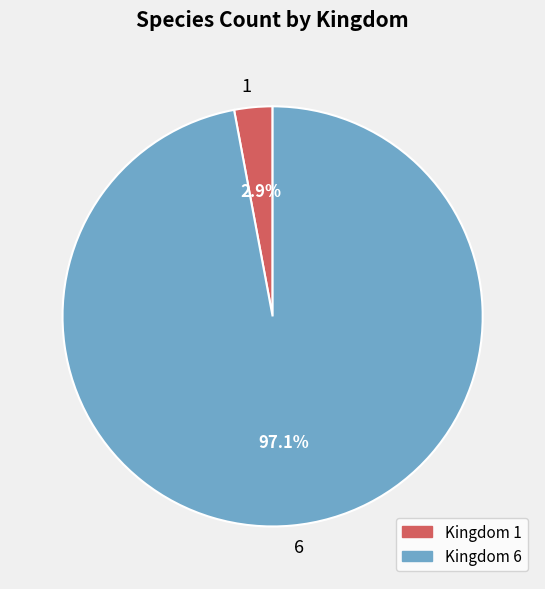

To the nearest percent, what is the difference between the 6 and 1 slice percentages?

94%